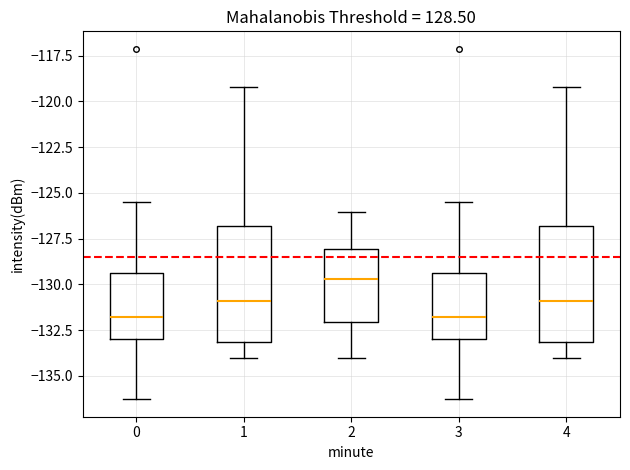

Reading left to right, transcribe this box plot: for each box, give where its median line is, the range the box spans, and where its two whiskers end, as read against the y-axis. The values are not printed on the chart, so give them approximately, as read against the axis.

0: median -132.0, box -133.0 to -129.5, whiskers -136.5 to -125.5
1: median -131.0, box -133.0 to -127.0, whiskers -134.0 to -119.0
2: median -129.5, box -132.0 to -128.0, whiskers -134.0 to -126.0
3: median -132.0, box -133.0 to -129.5, whiskers -136.5 to -125.5
4: median -131.0, box -133.0 to -127.0, whiskers -134.0 to -119.0